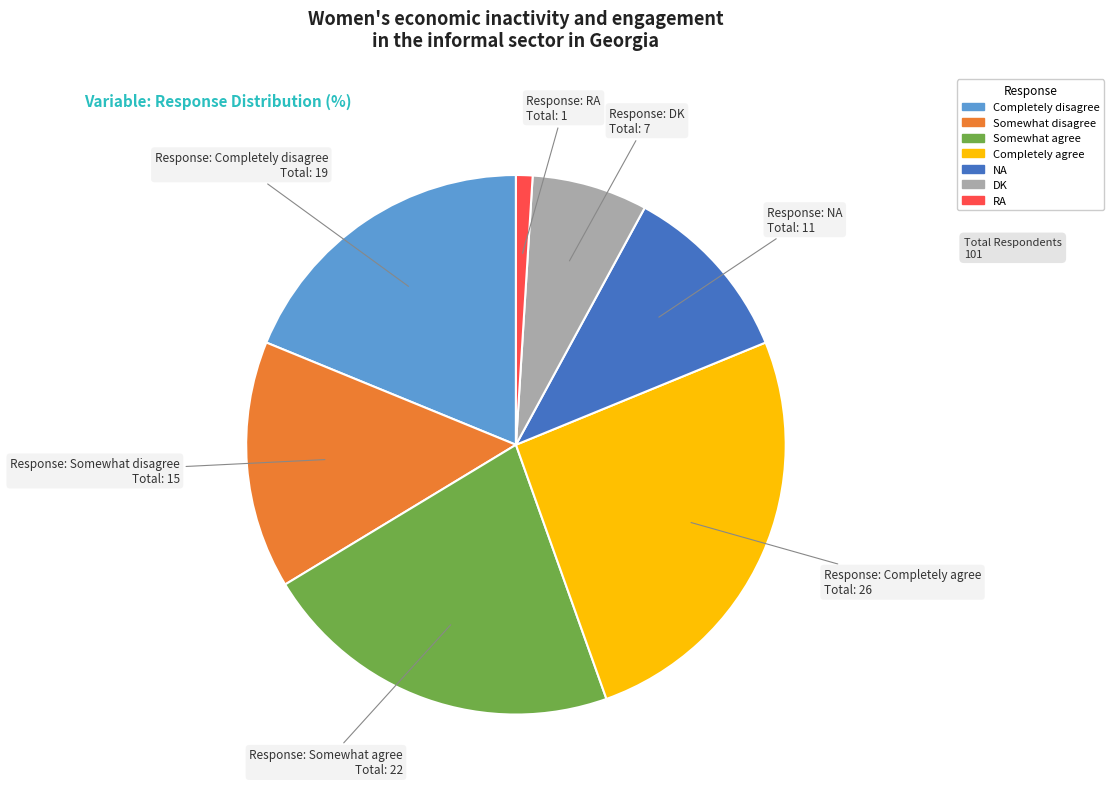

Is there a majority slice in this chart?

No